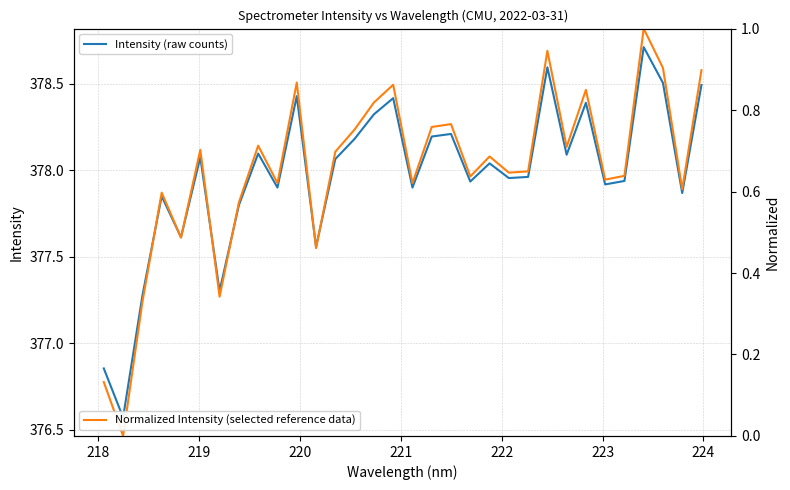

True or false: Intensity (raw counts) has more than 0 points higher than both neighbors.

True